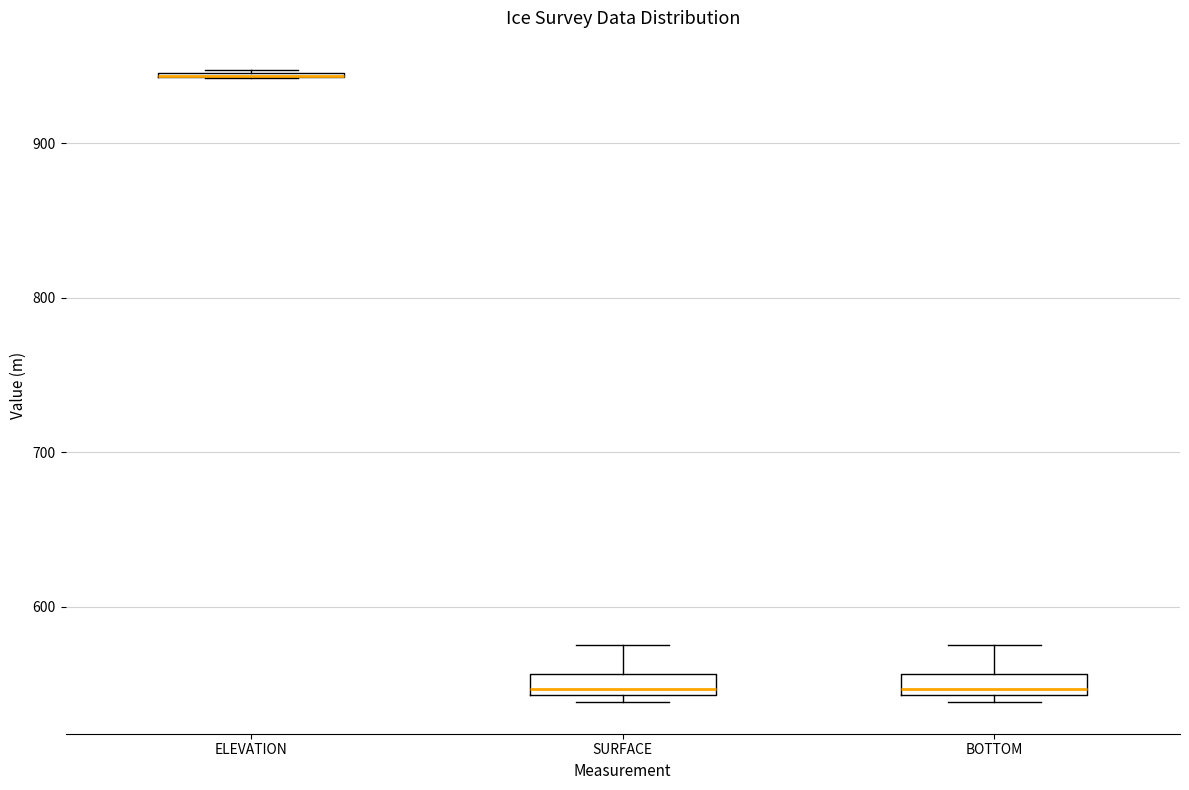

Where is the upper edge of the box for BOTTOM on the y-axis? The values are not printed on the chart, so give them approximately, as read against the axis.

560